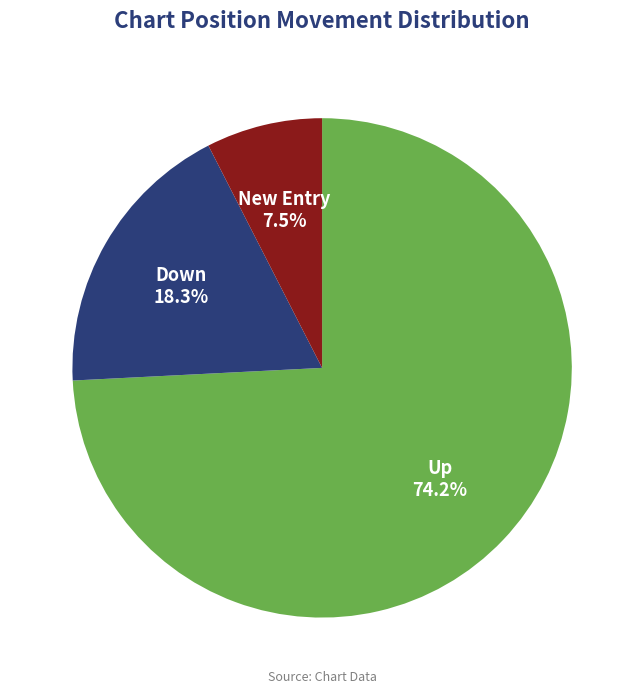

How many segments does this pie chart have?

3